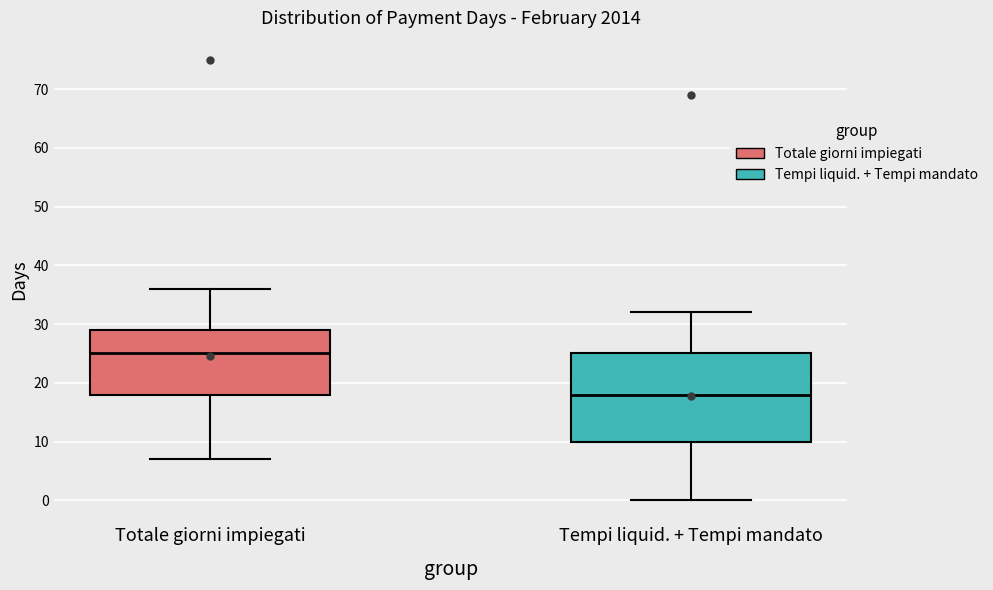

Where is the lower edge of the box for Totale giorni impiegati on the y-axis? The values are not printed on the chart, so give them approximately, as read against the axis.

18